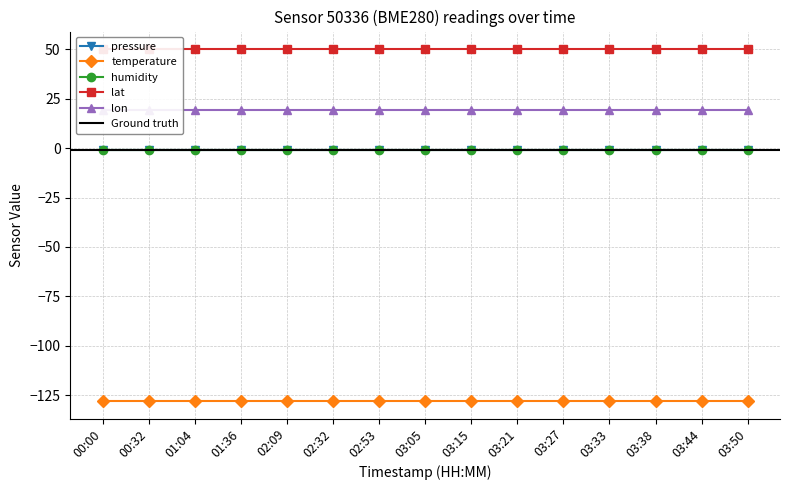

What is the maximum value for lat?

50.1